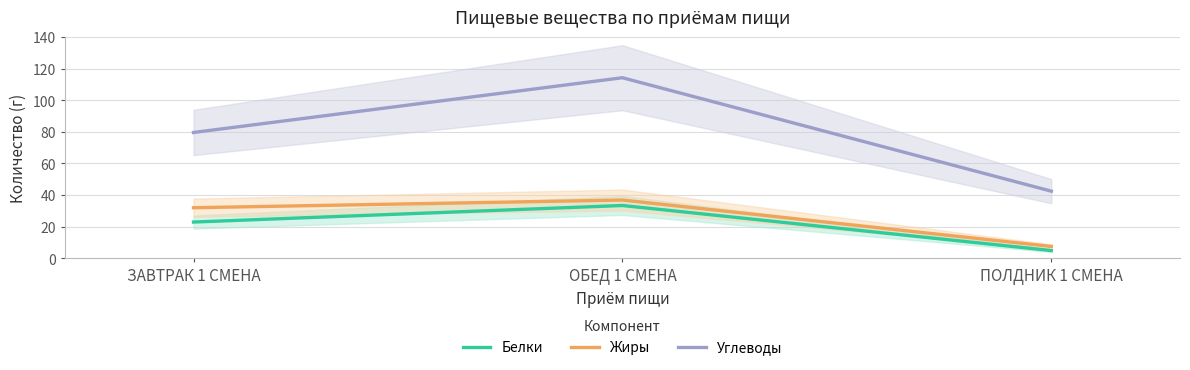

How many data points in Жиры are less than 31?

1